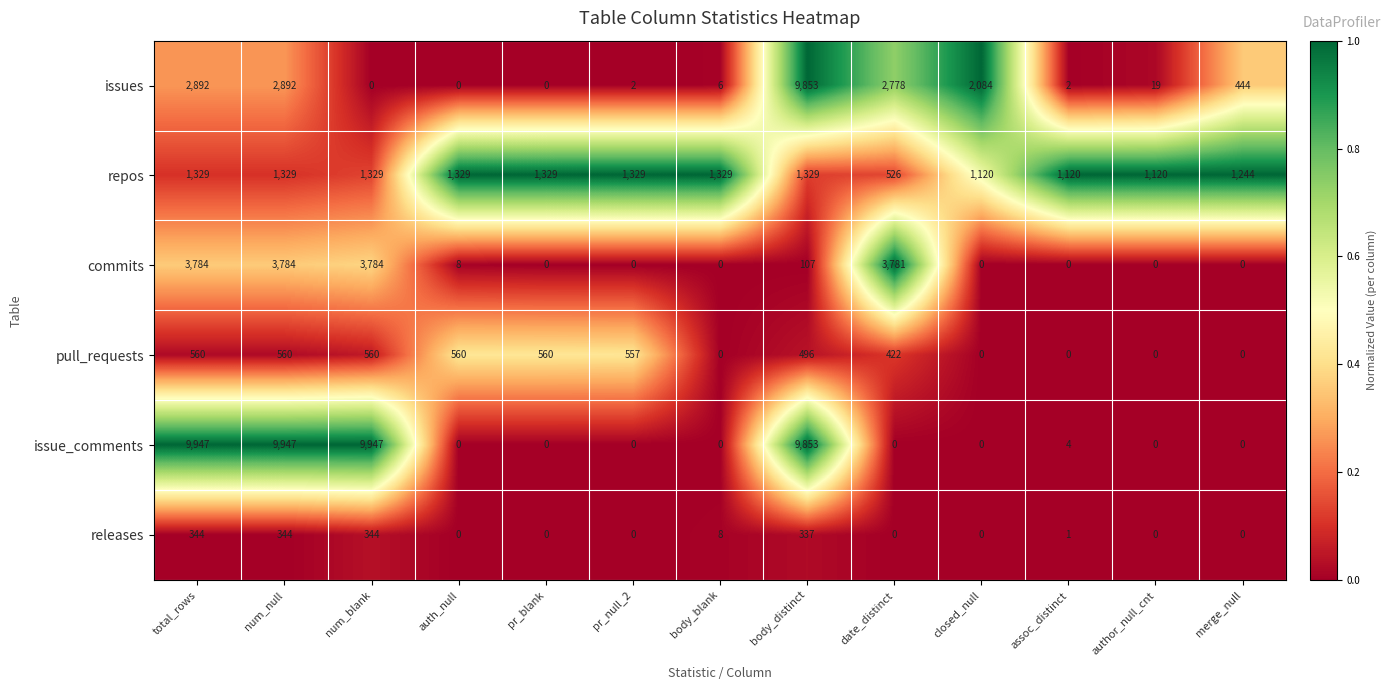

What is the difference between the maximum and minimum values in the commits series?

3784